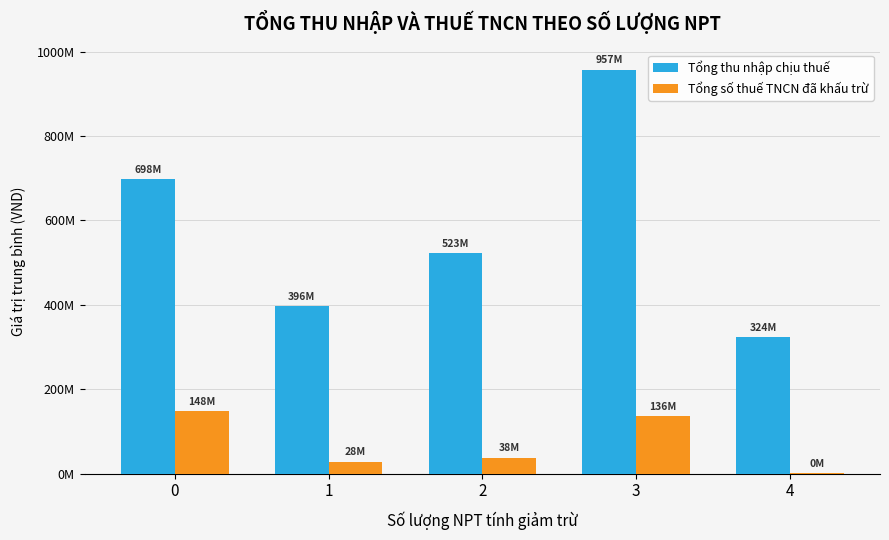

What is the sum of all Tổng thu nhập chịu thuế values?

2898290817